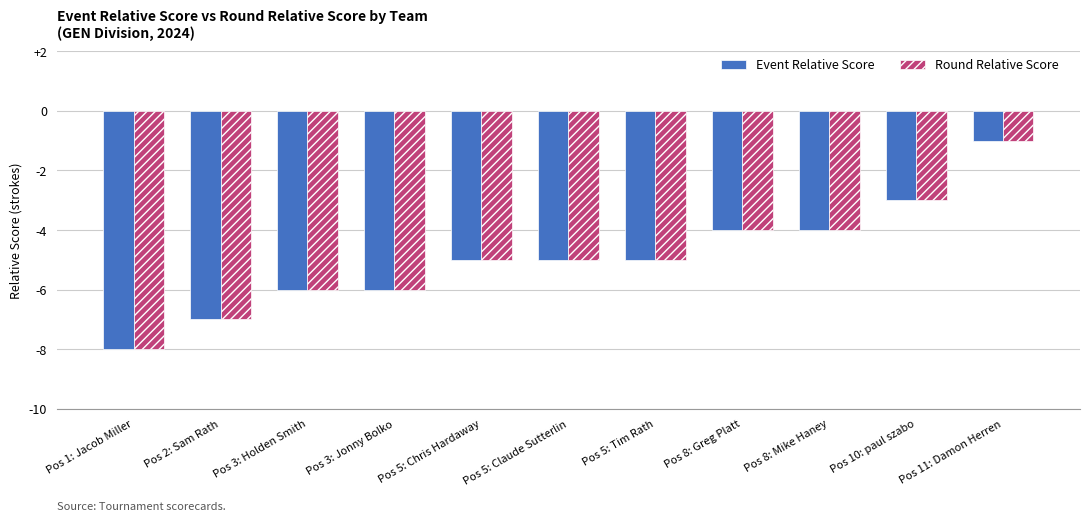

Is it true that Event Relative Score equals -8 at Pos 5: Claude Sutterlin?

False